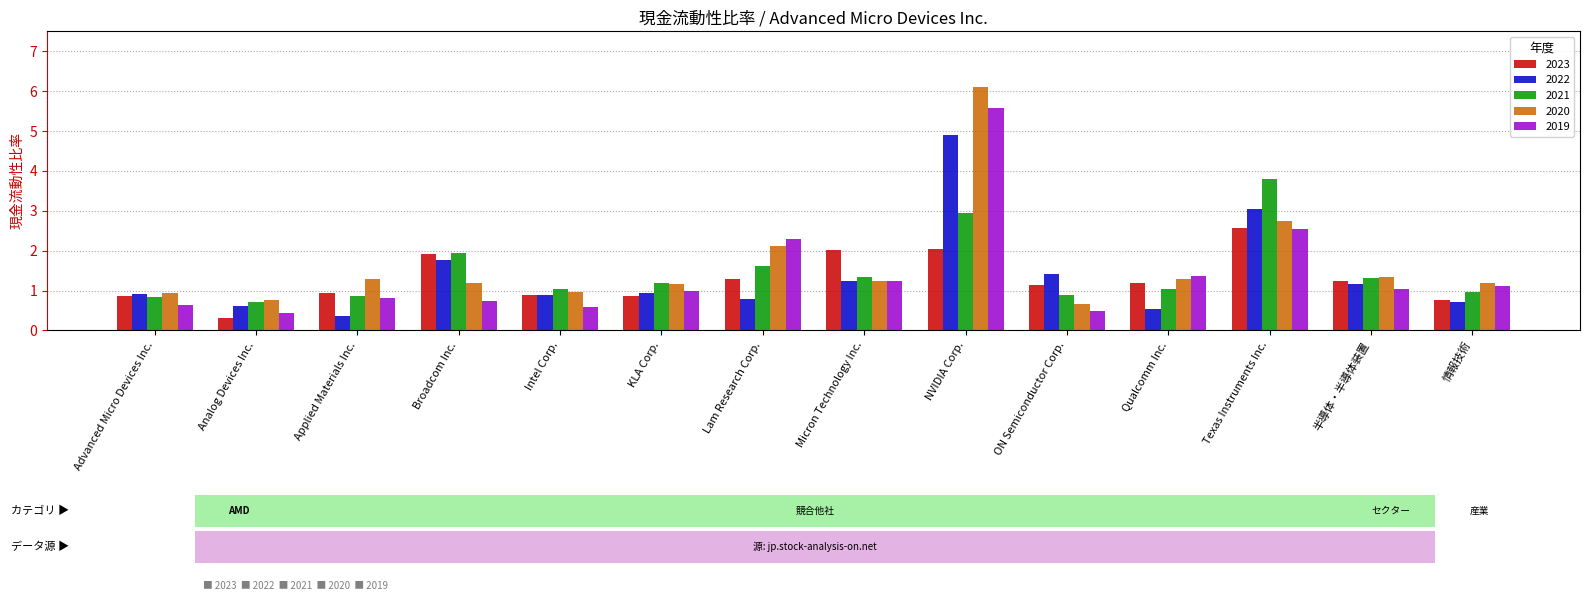

At which category does the chart reach its peak across all series?

NVIDIA Corp.